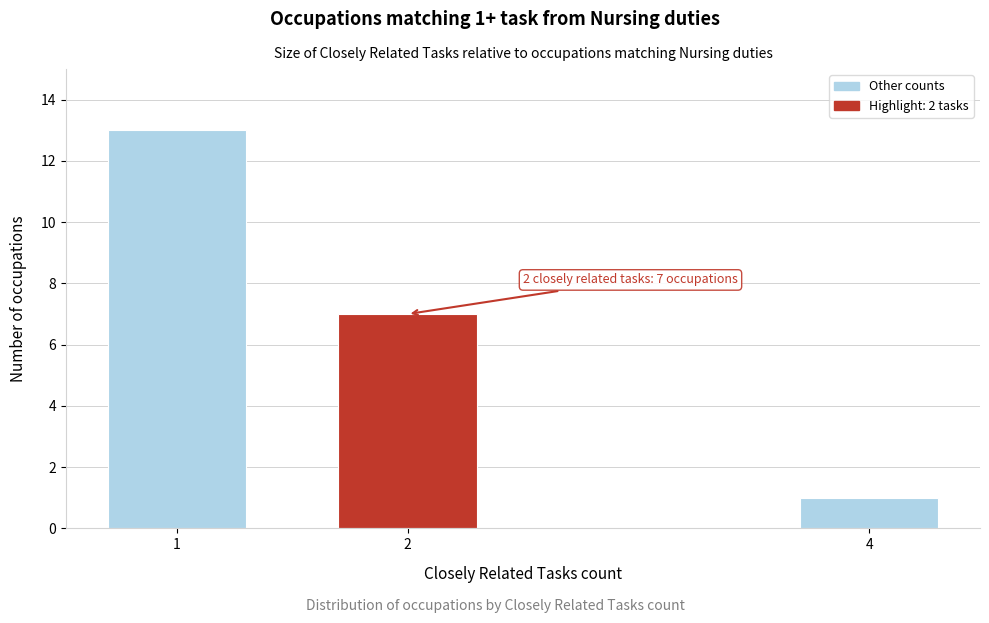

Reading right to left, extract all data points from this chart.

1	7	13